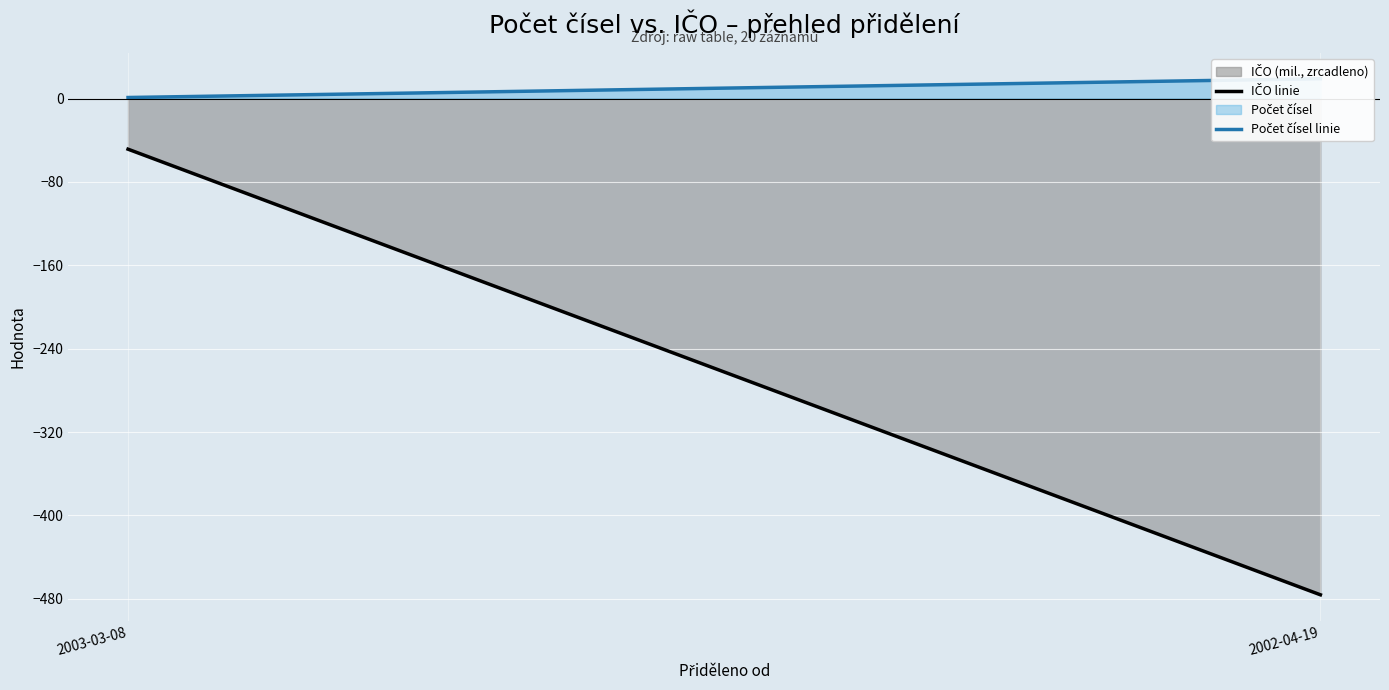

How many series are shown in this chart?

2